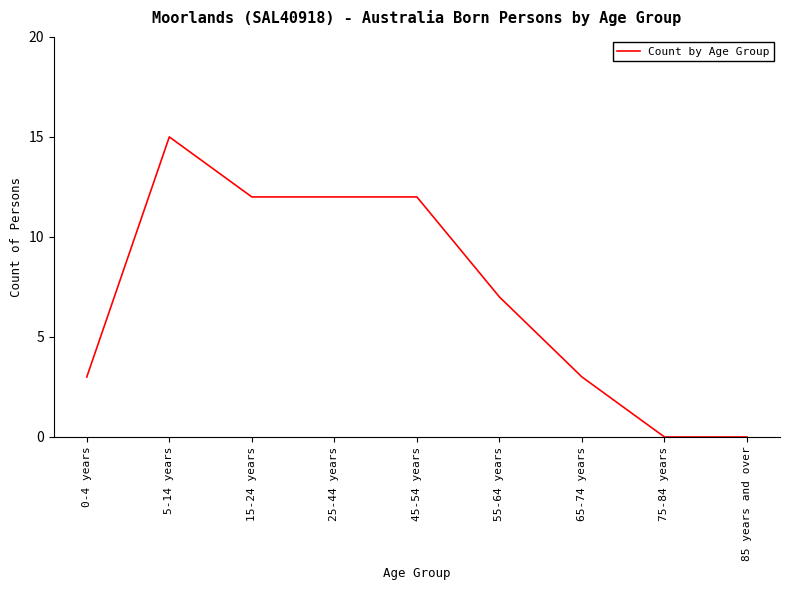

What position from the right is 45-54 years?

5